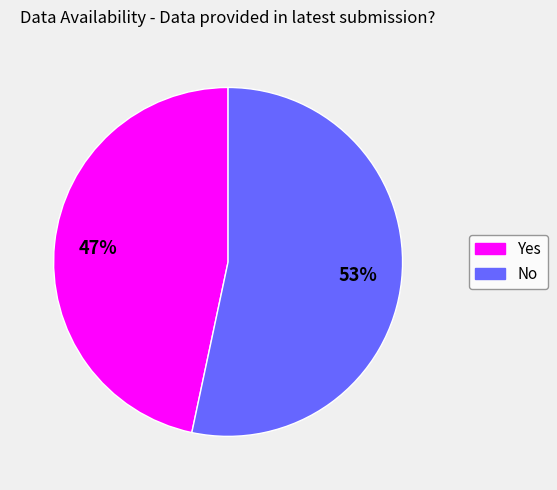

Count the number of slices in the pie.

2